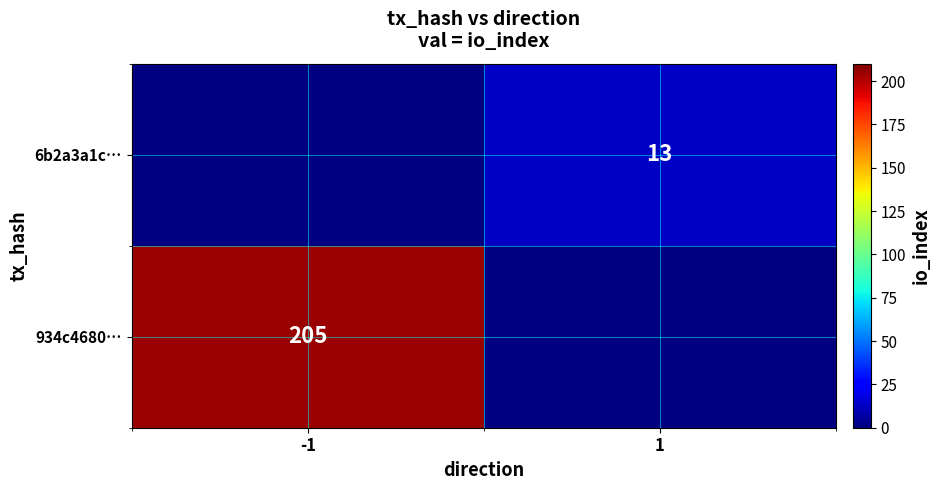

The 934c4680… series shows 205 at -1. True or false?

True